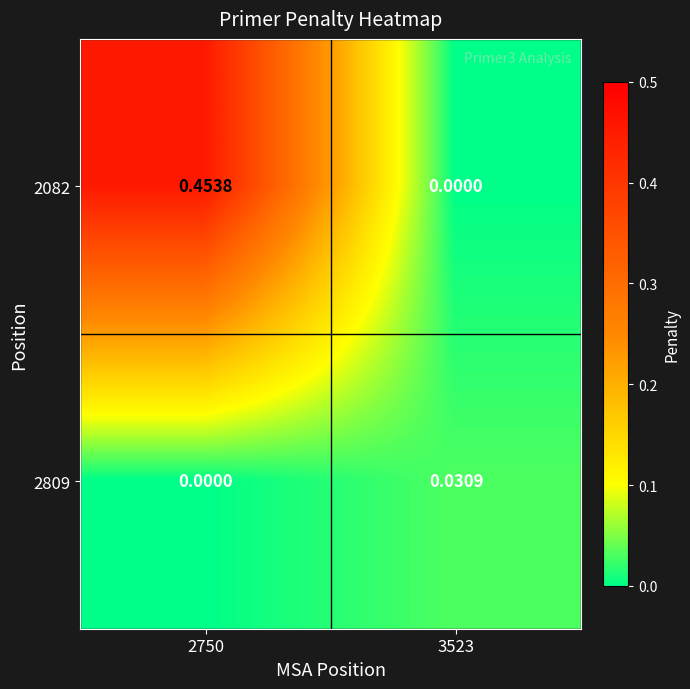

Is the value of 2809 at 2750 greater than the value of 2082 at 2750?

No